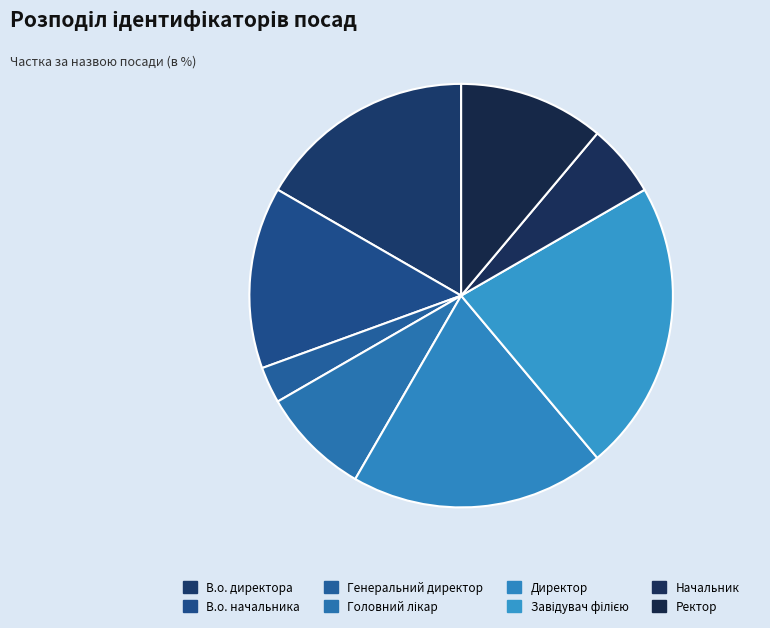

To the nearest percent, what is the difference between the largest and smallest slice percentages?

19%